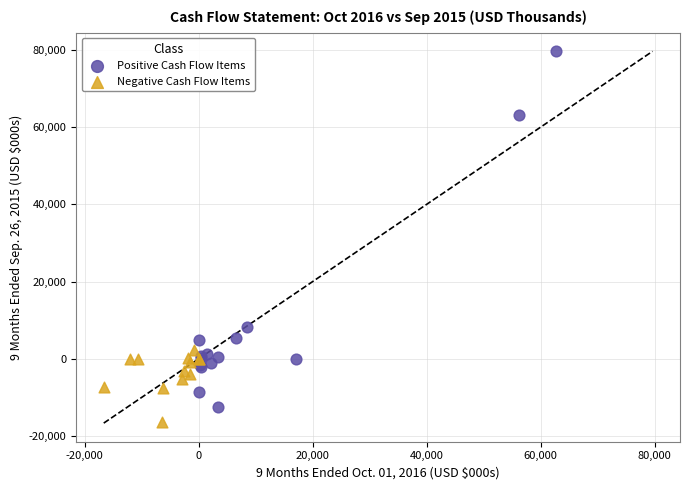

Which series reaches the maximum Y coordinate?

Positive Cash Flow Items